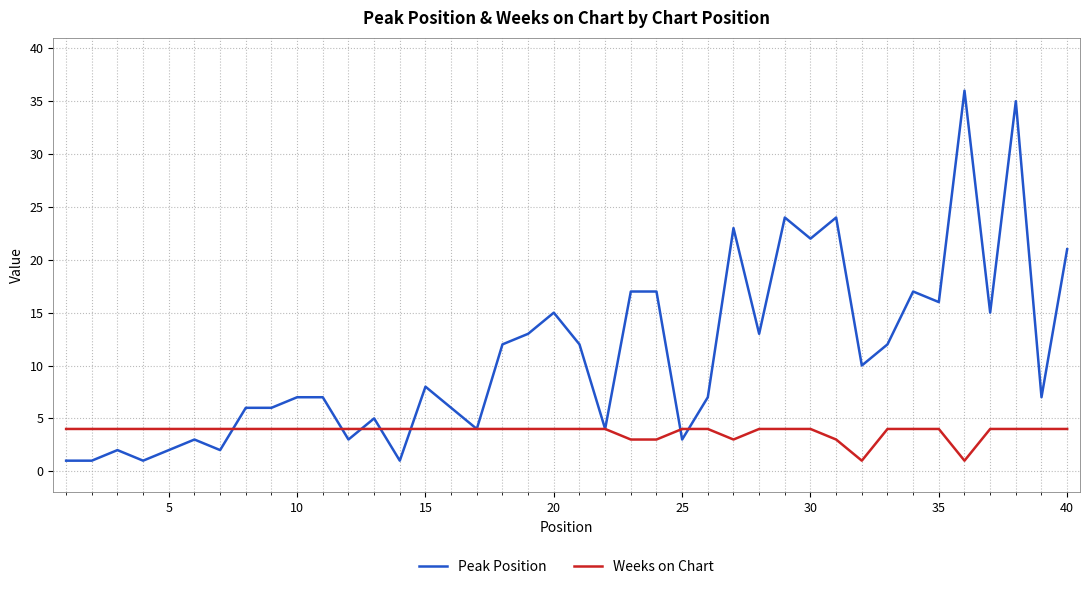

Rank the series by their average value, from highest to lowest.

Peak Position, Weeks on Chart